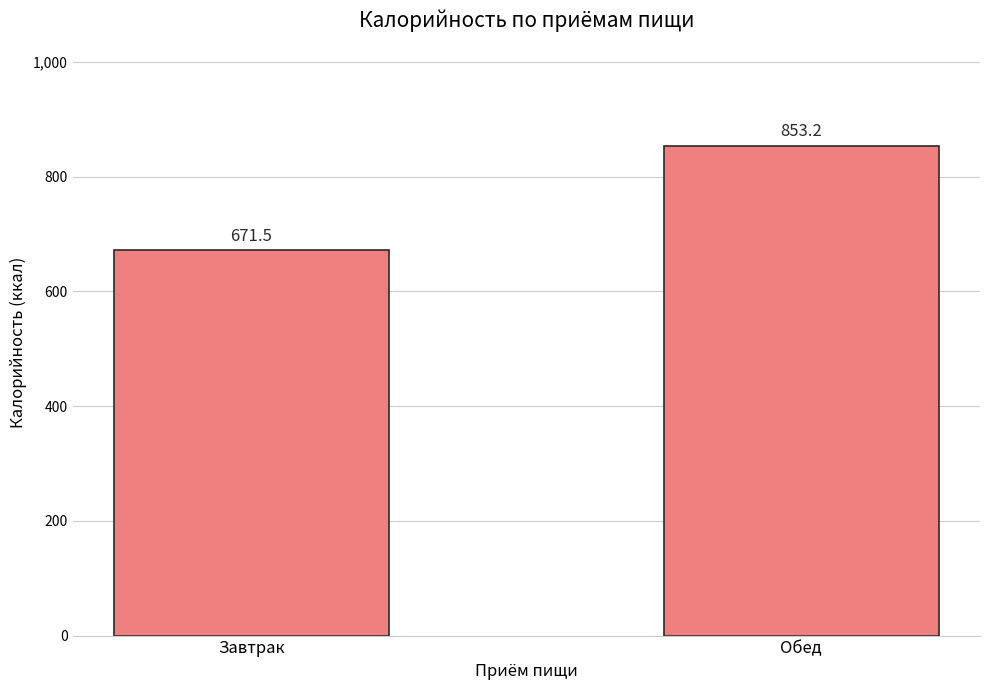

List the labels in order of value, largest first.

Обед, Завтрак